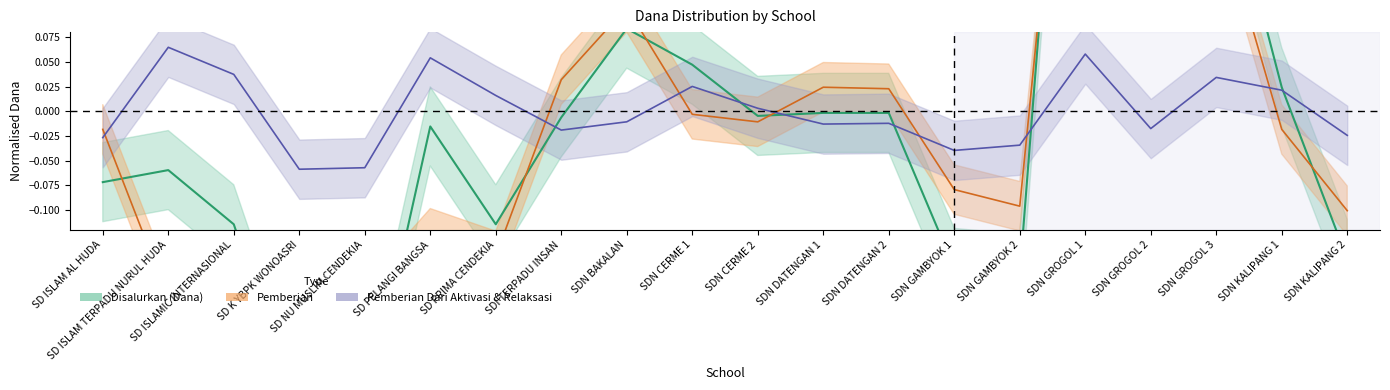

Read the Disalurkan (Dana) value at SDN GROGOL 1.

0.7